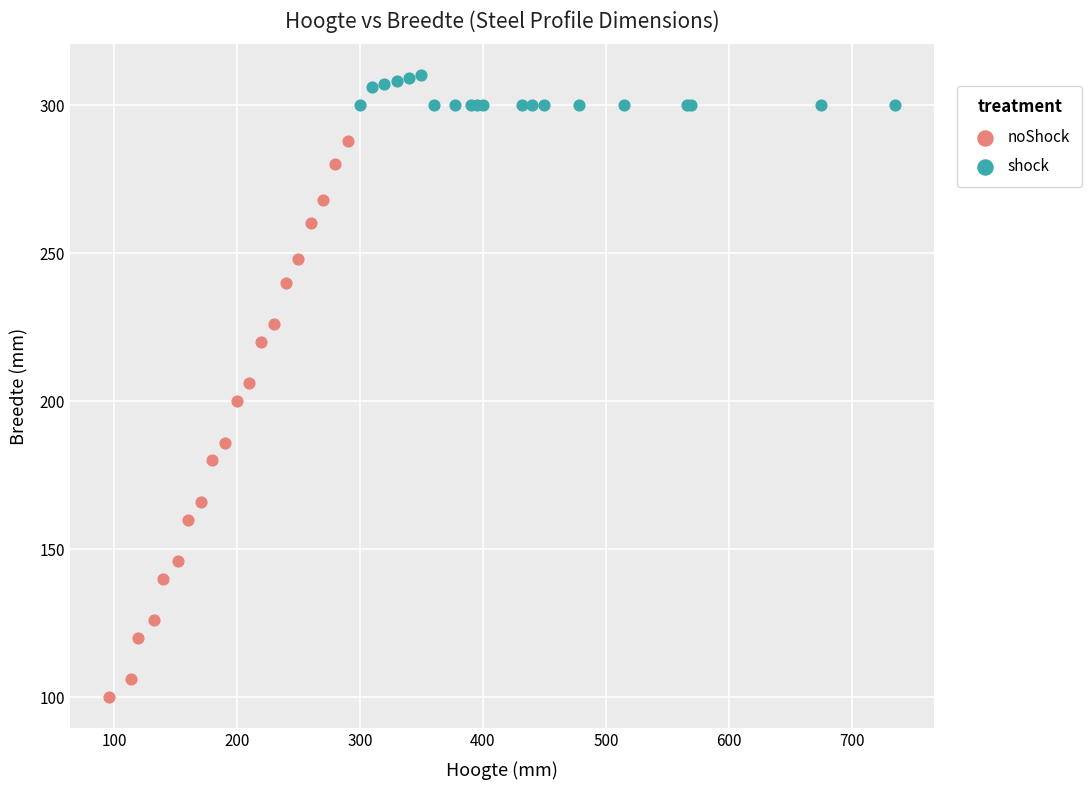

Which series reaches the maximum Y coordinate?

shock